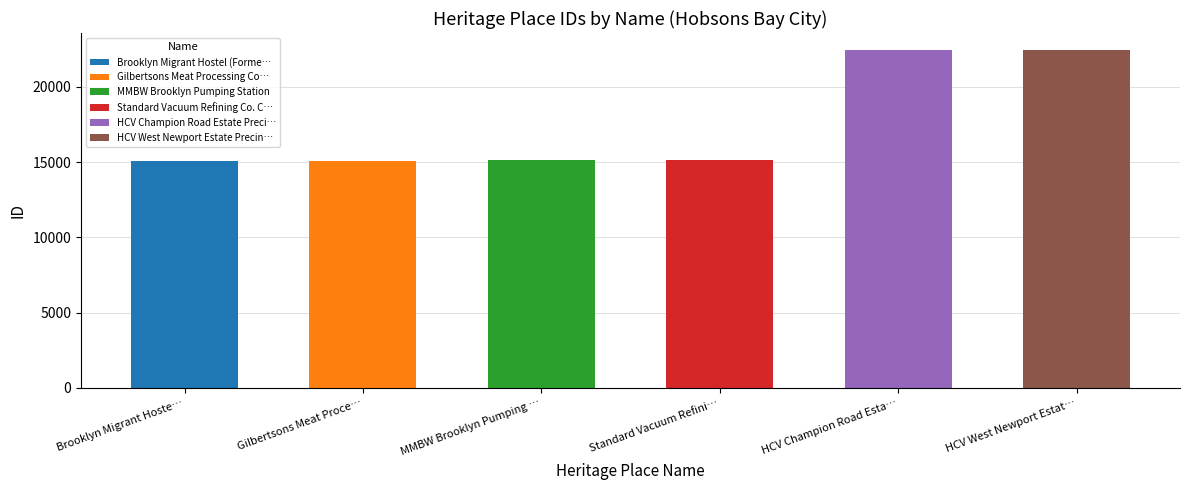

Which has a higher value, HCV West Newport Estate Precinct or MMBW Brooklyn Pumping Station?

HCV West Newport Estate Precinct